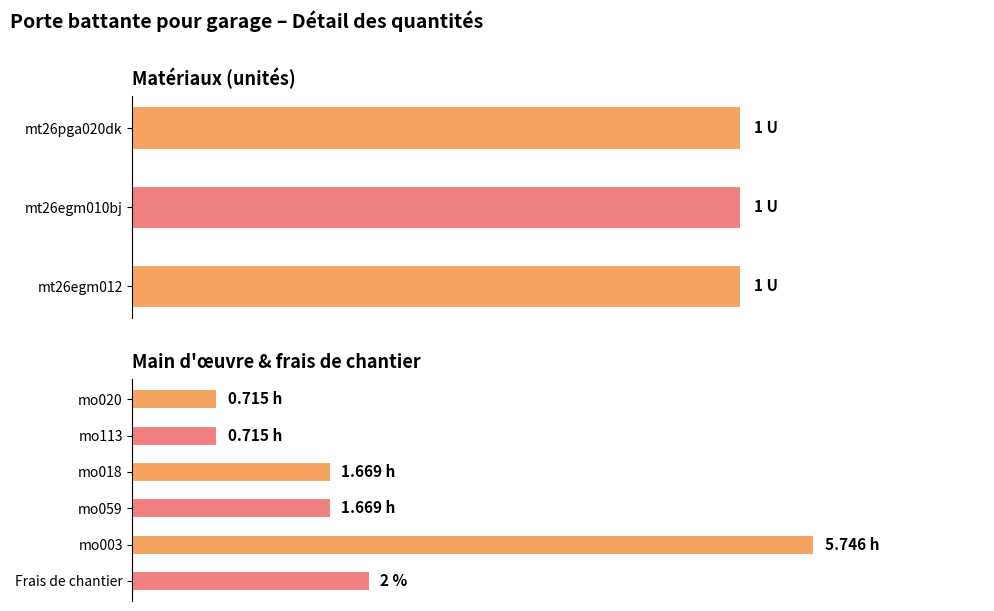

At which category does the chart reach its peak across all series?

mo003